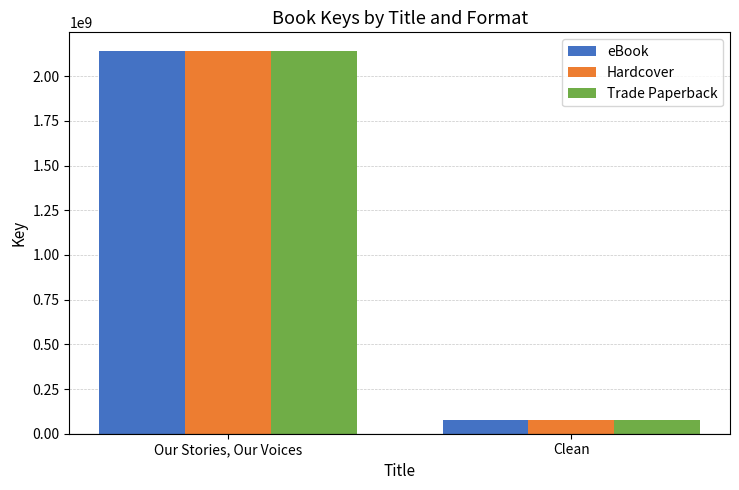

Are the bars grouped side by side (vs. stacked)?

Yes